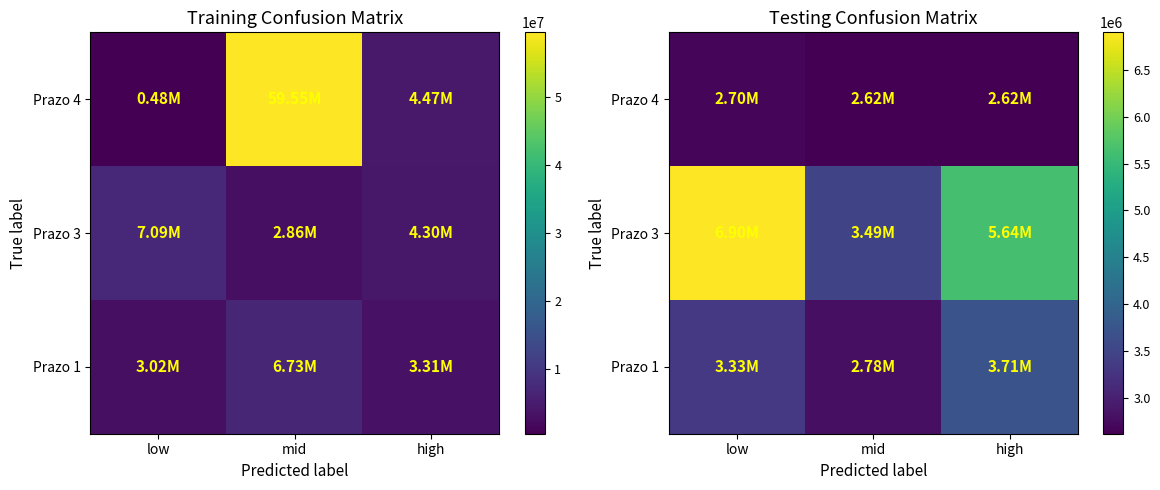

What is the total value across all series at mid?

8887576.1